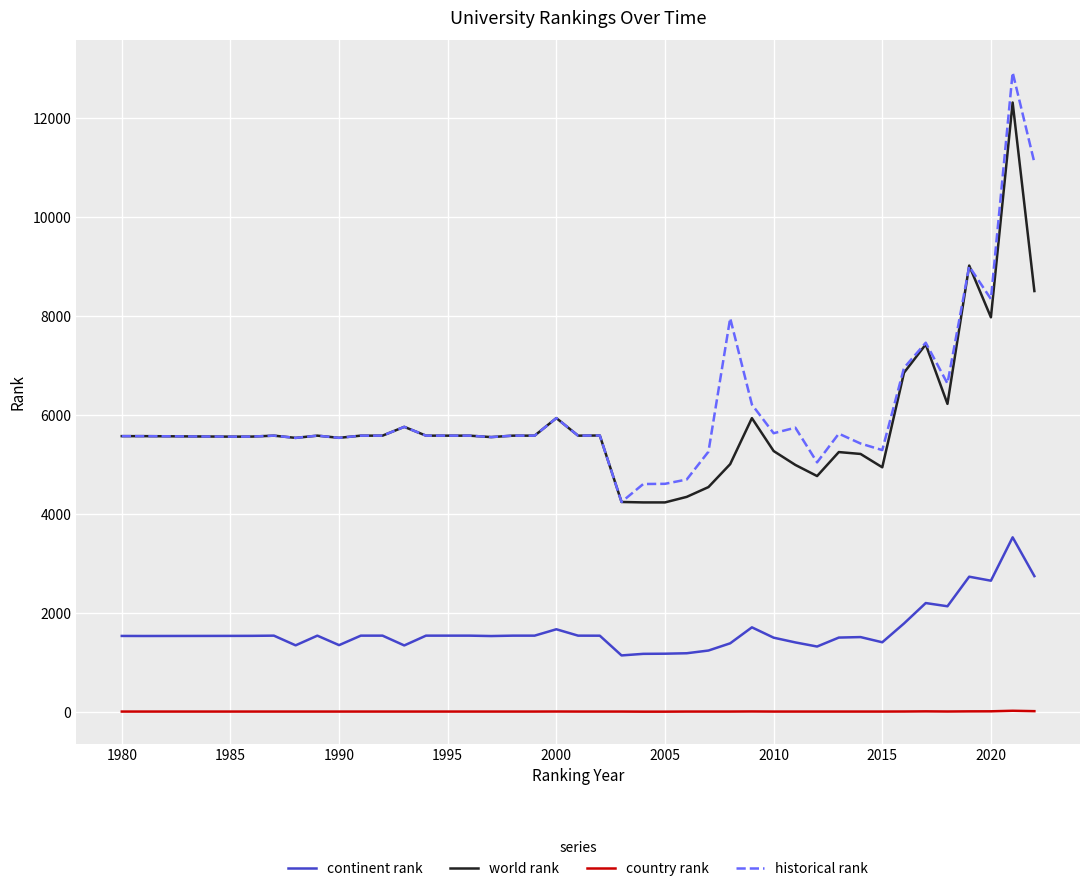

Count the number of data series in this chart.

4